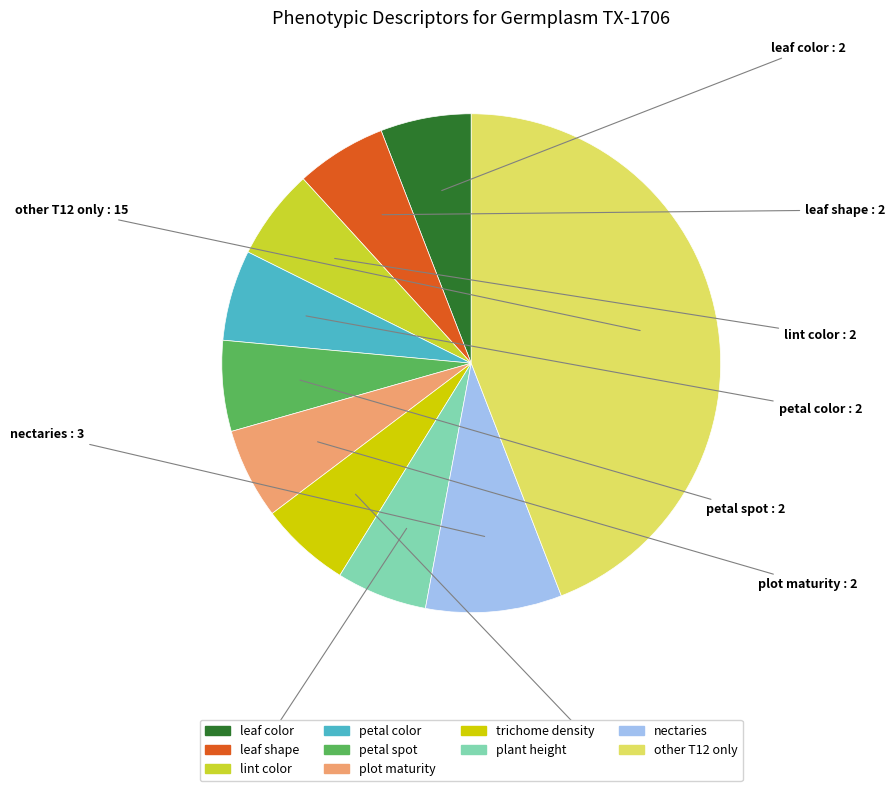

How many slices are in this pie chart?

10